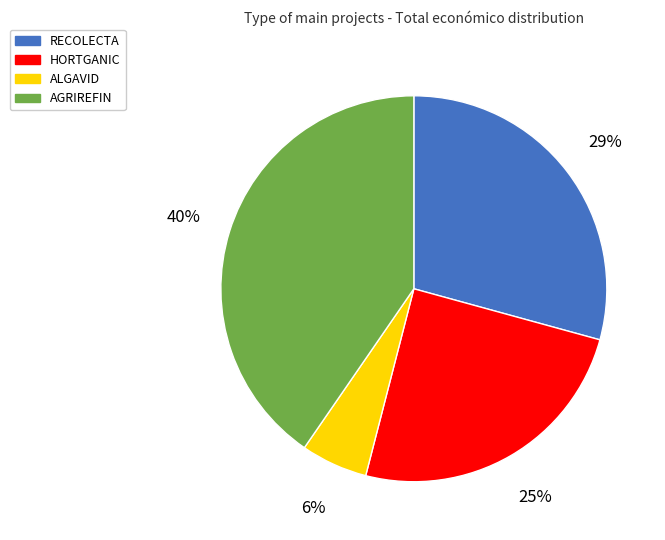

Which slice is the smallest?

ALGAVID